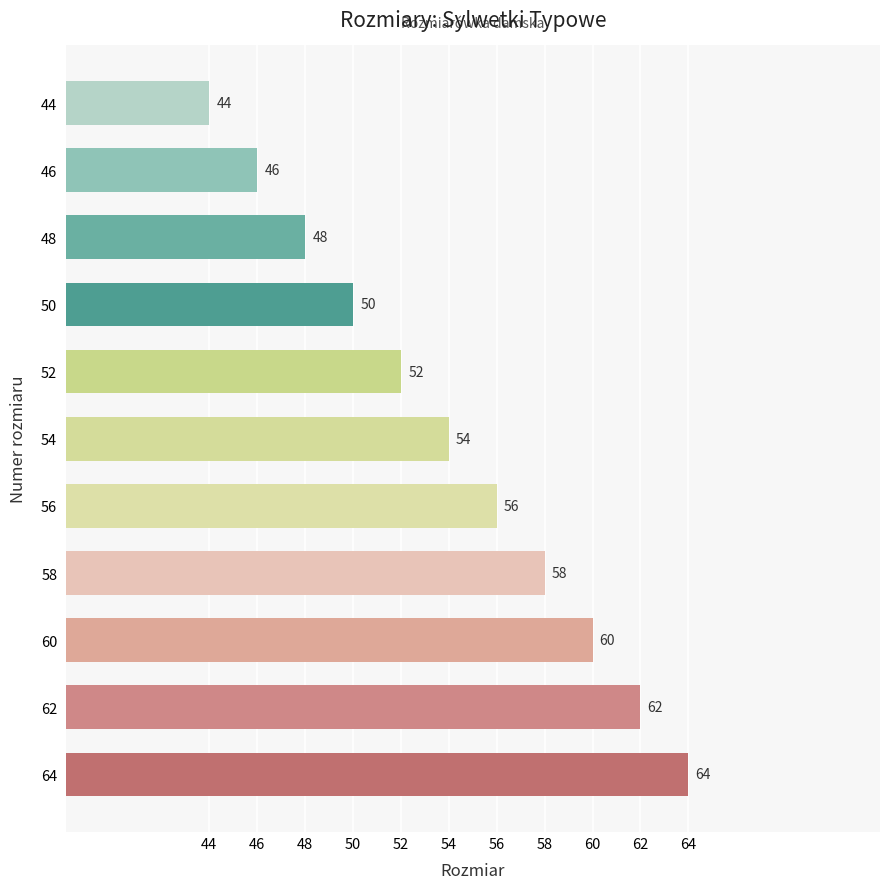

Which has a higher value, 56 or 58?

58